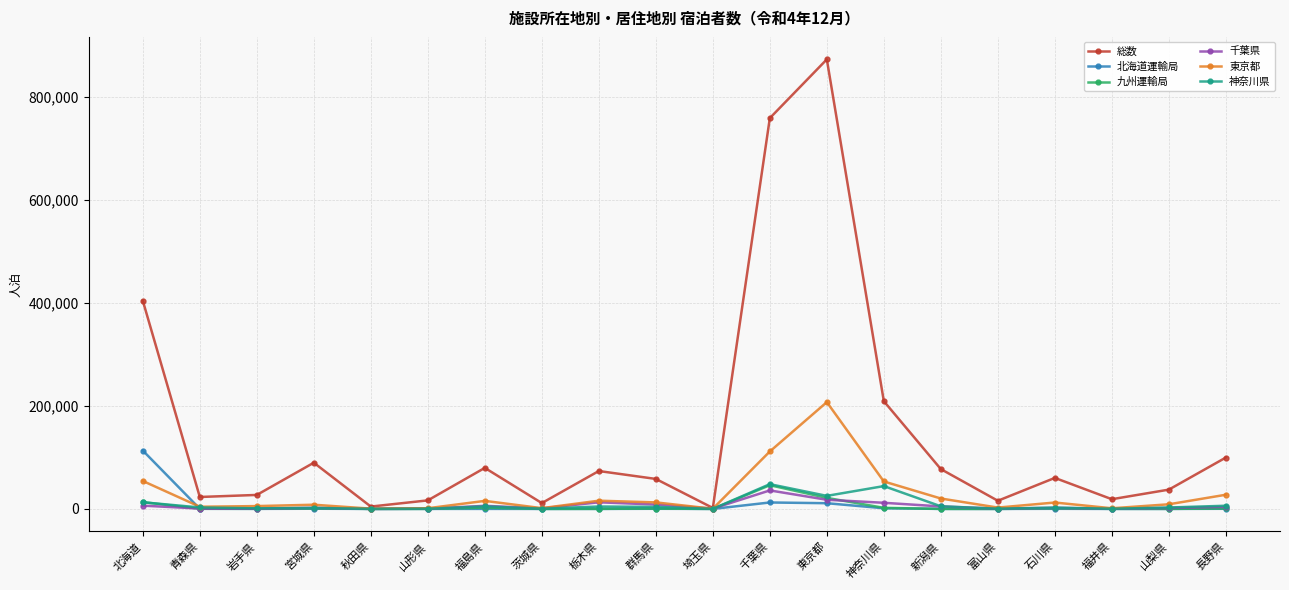

Which category has the highest value in the 総数 series?

東京都